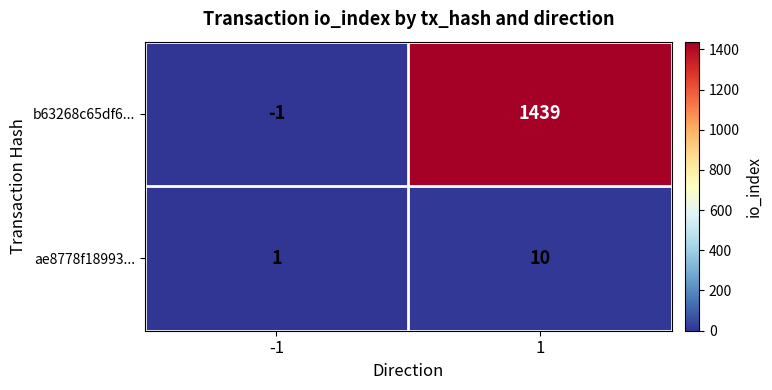

Which series has the widest spread of values?

b63268c65df6...